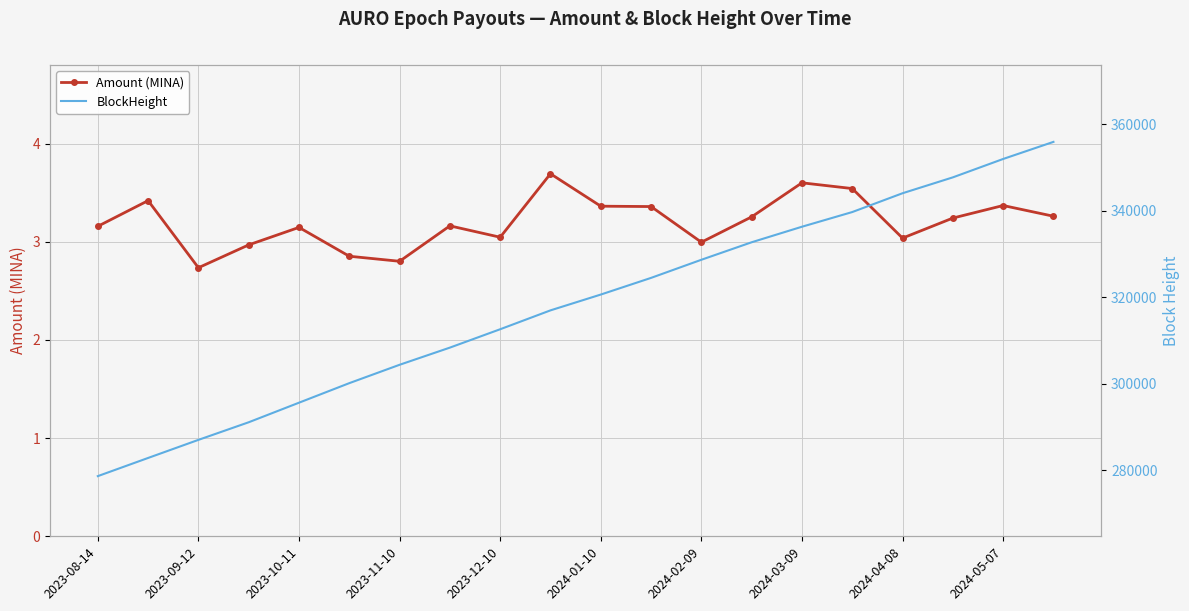

True or false: BlockHeight and Amount (MINA) intersect in this chart.

False